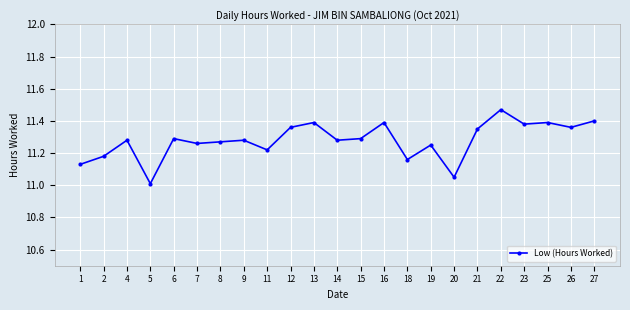

Is it true that the value at 16 is 11.4?

True